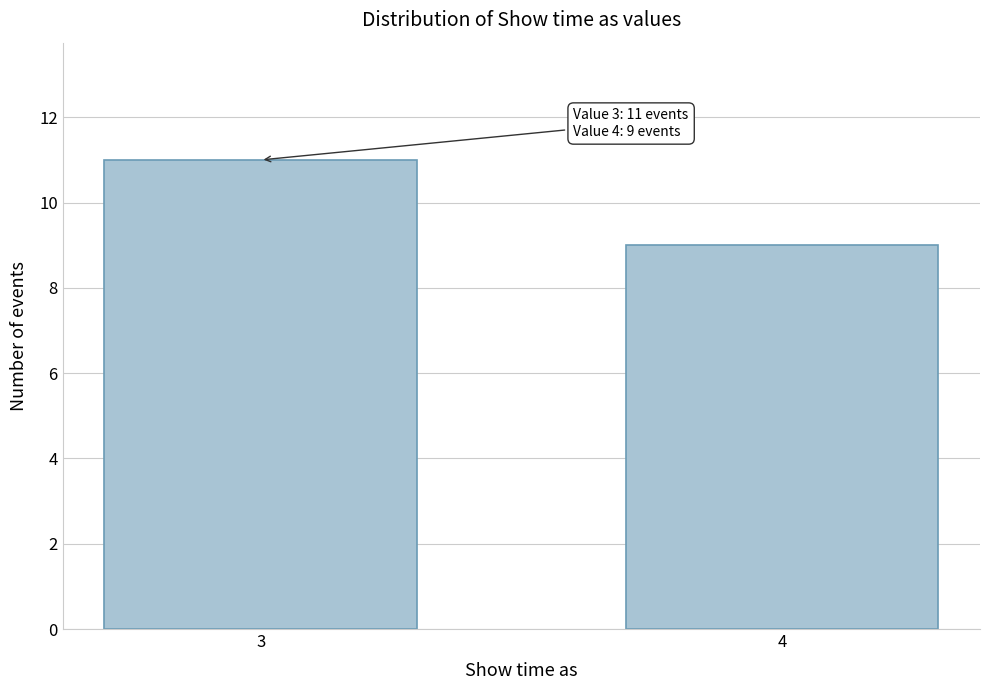

Reading left to right, what are all the values shown in this chart?

11	9